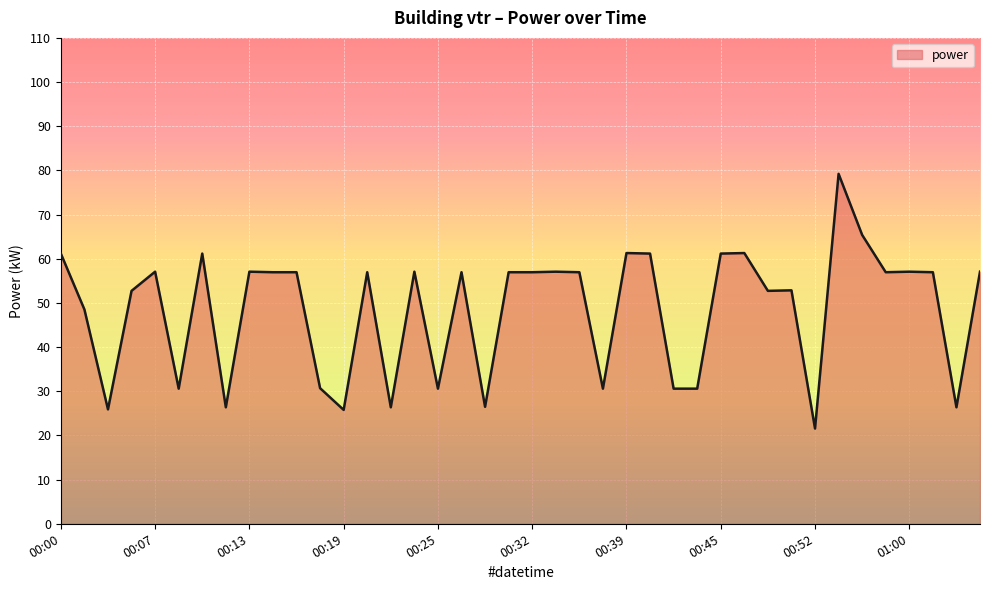

What is the greatest value displayed?

79.2